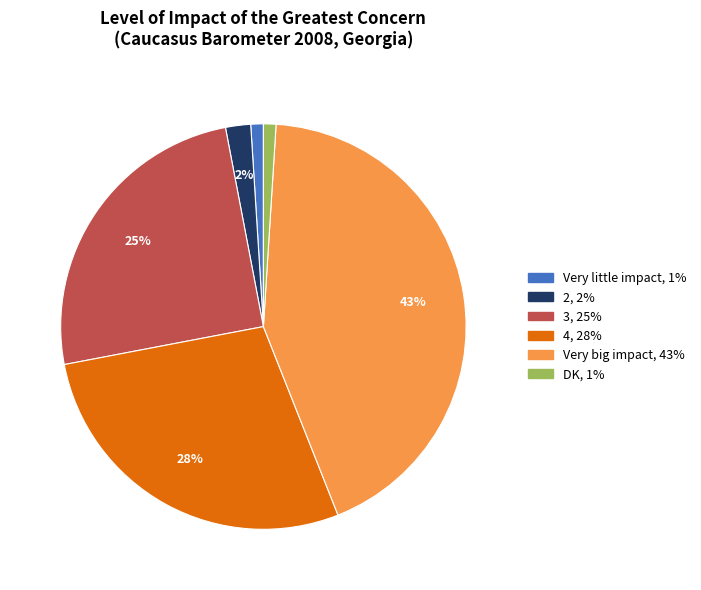

To the nearest percent, what percentage of the pie is Very big impact?

43%